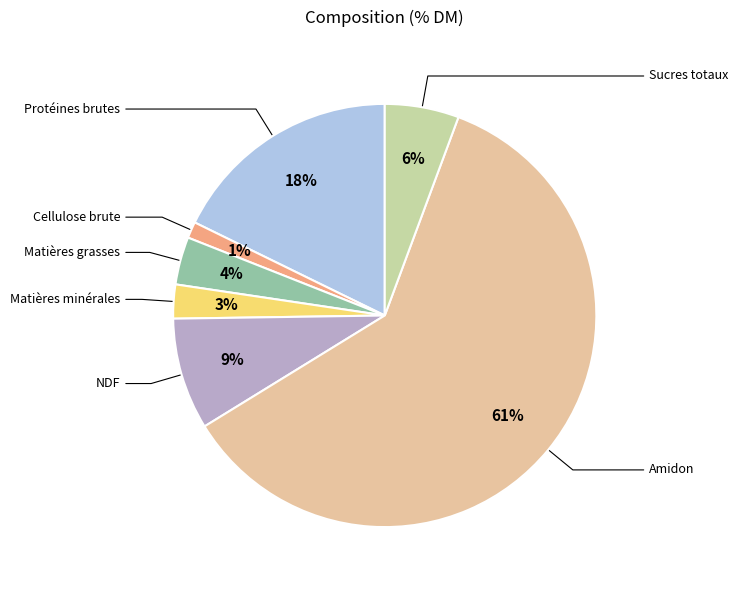

Rank the categories by value from highest to lowest.

Amidon, Protéines brutes, NDF, Sucres totaux, Matières grasses, Matières minérales, Cellulose brute